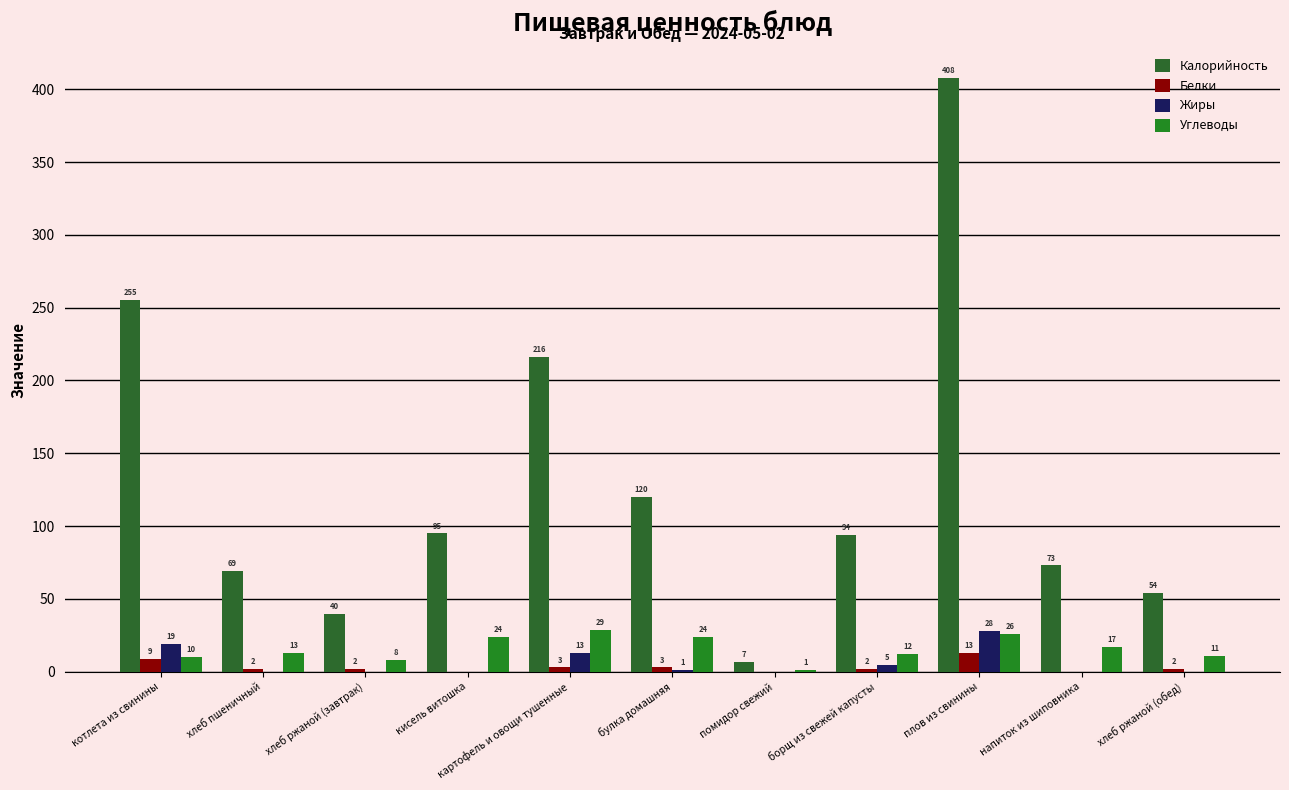

Reading left to right, what are all the values shown in this chart?

Калорийность: 255	69	40	95	216	120	7	94	408	73	54
Белки: 9	2	2	0	3	3	0	2	13	0	2
Жиры: 19	0	0	0	13	1	0	5	28	0	0
Углеводы: 10	13	8	24	29	24	1	12	26	17	11